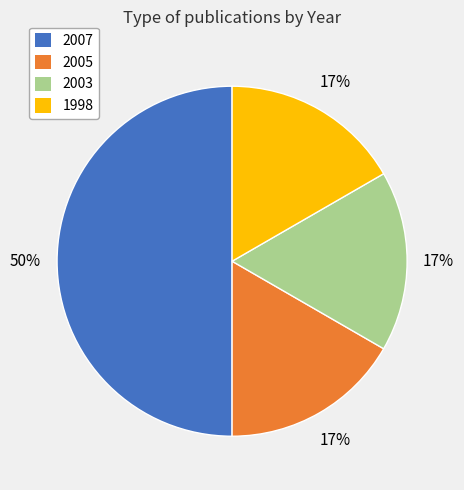

To the nearest percent, what is the difference between the largest and smallest slice percentages?

33%